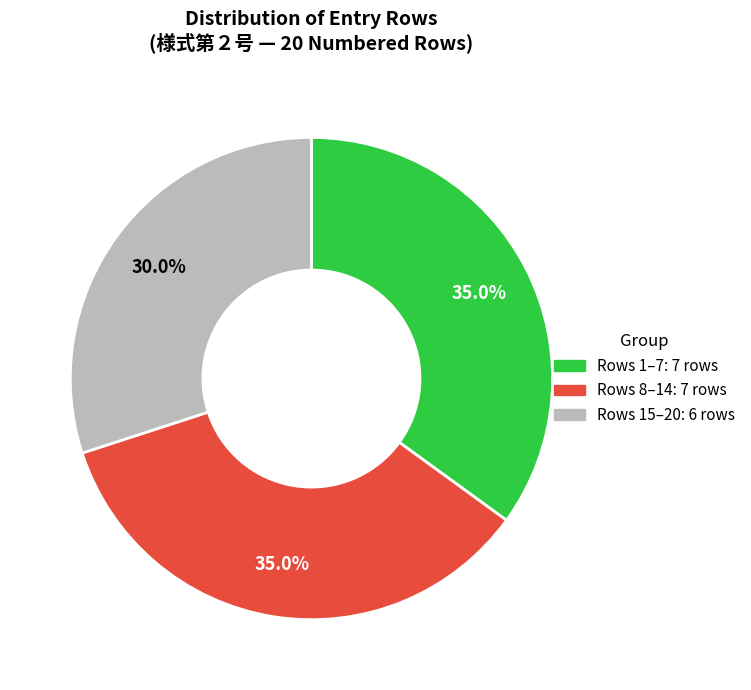

Is there any slice that represents more than half of the pie?

No